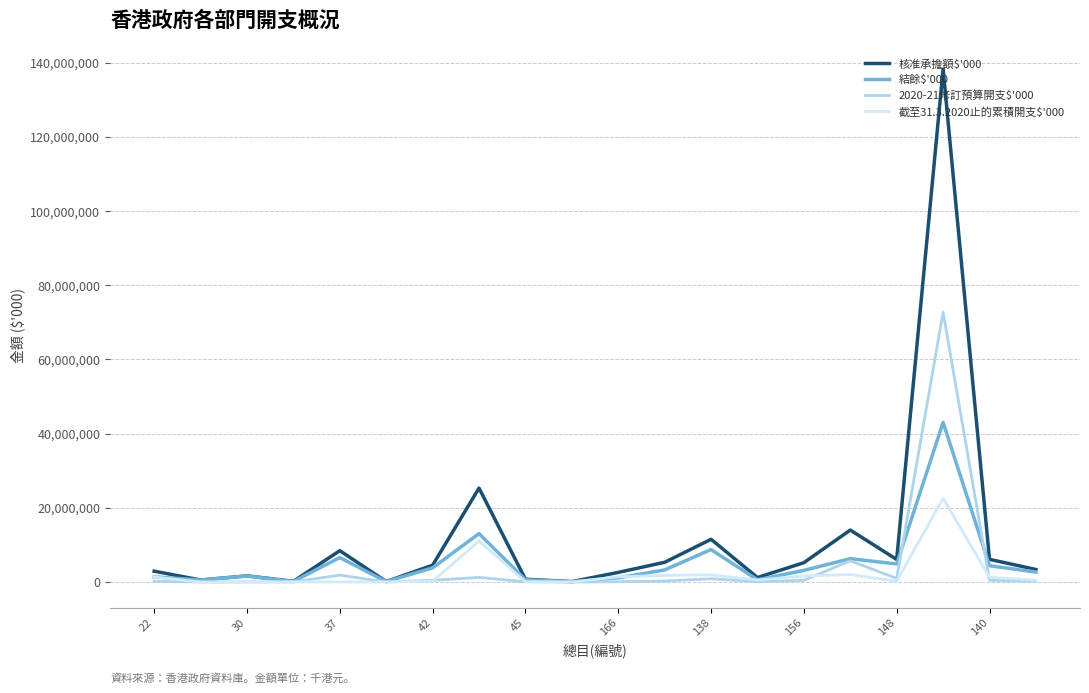

What is the difference between the maximum and minimum values in the 結餘$'000 series?

42904465